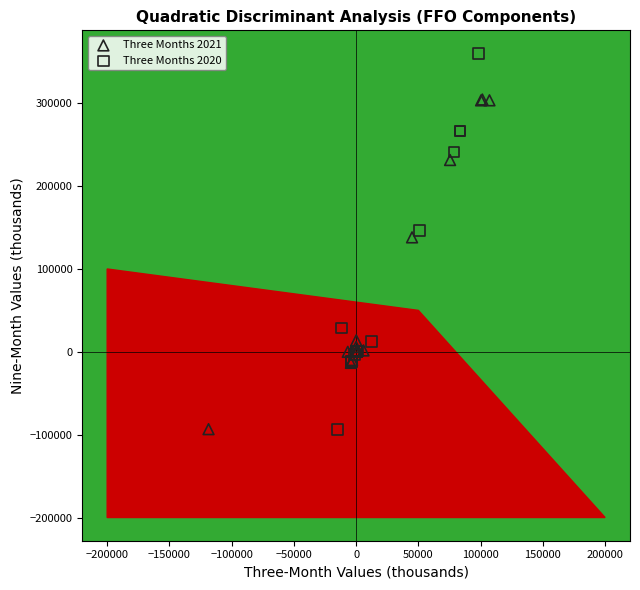

Which series has the largest Y range (max minus min)?

Three Months 2020